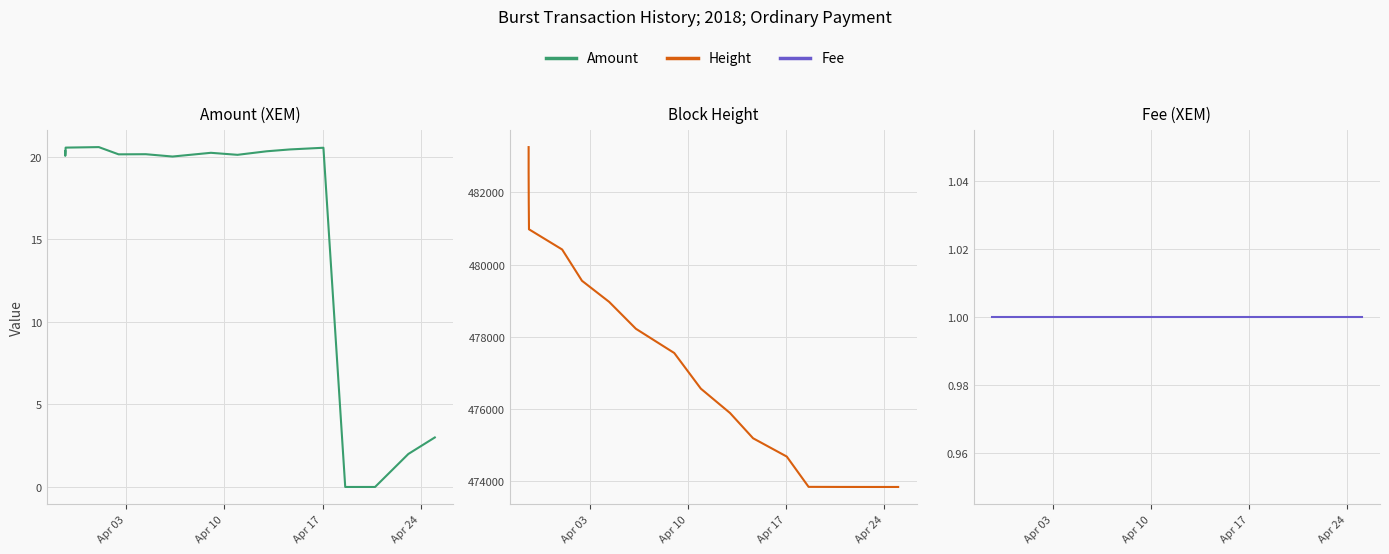

Which category has the lowest value in the Fee series?

Apr 03